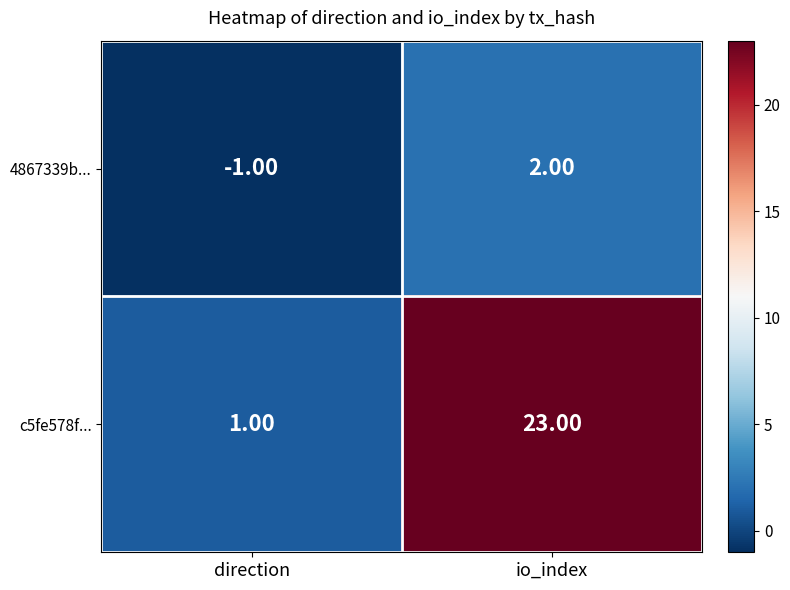

What is the sum of all c5fe578f... values?

24